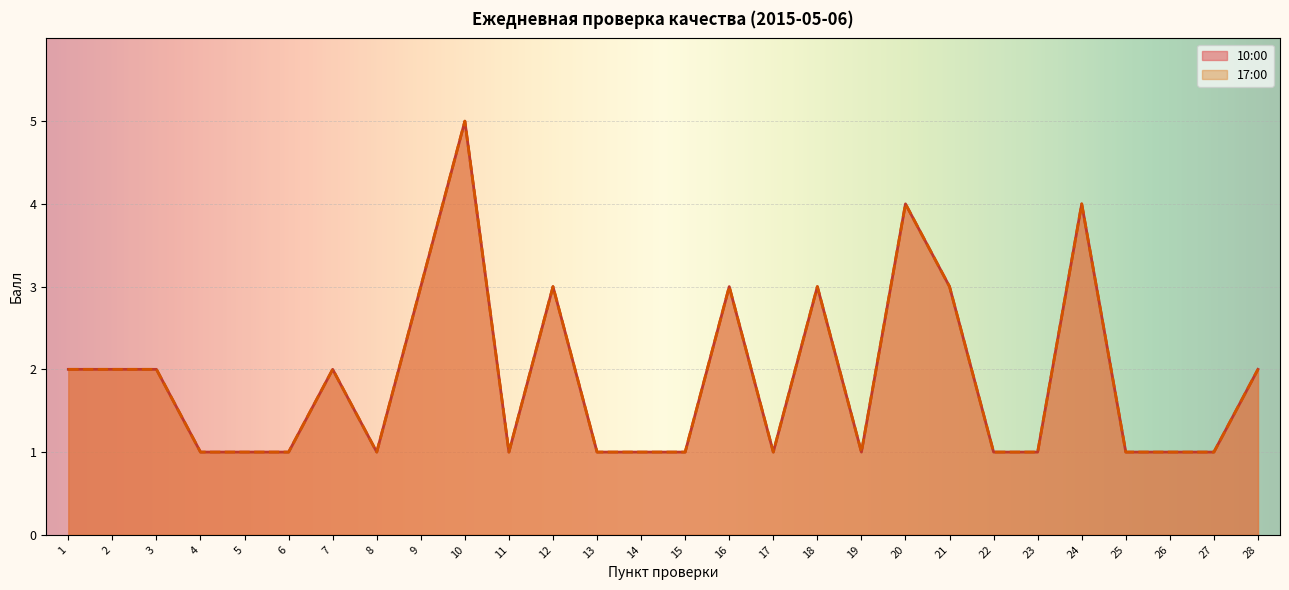

What is the total value across all series at 24?

8